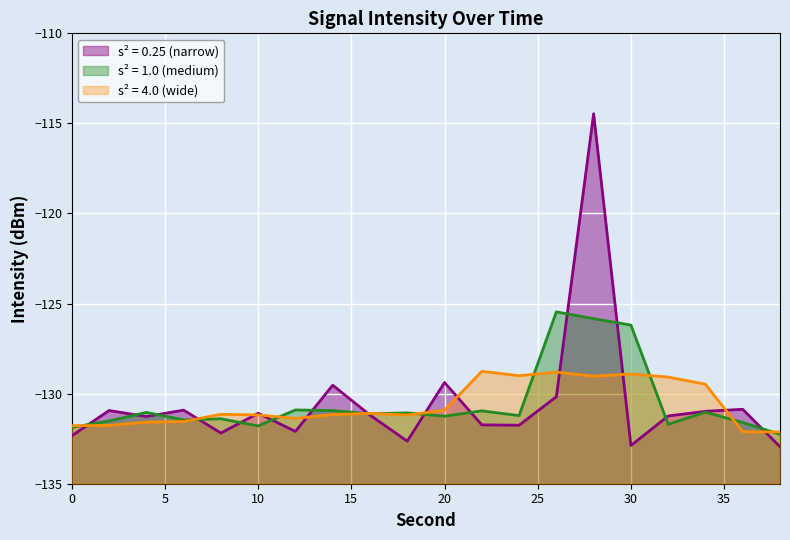

What is the value of the 14th point from the left?

-130.2